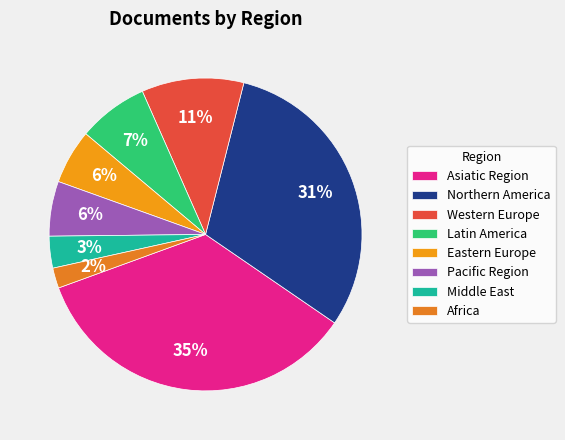

How many segments does this pie chart have?

8